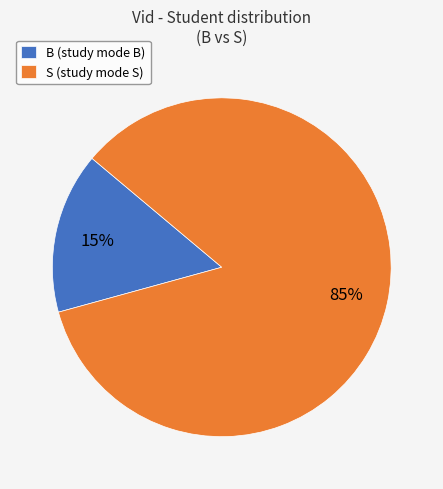

Rank the categories by value from lowest to highest.

B, S